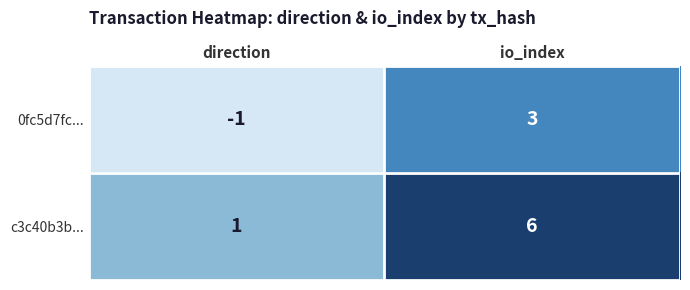

List the series in order of their overall mean, highest first.

c3c40b3b..., 0fc5d7fc...